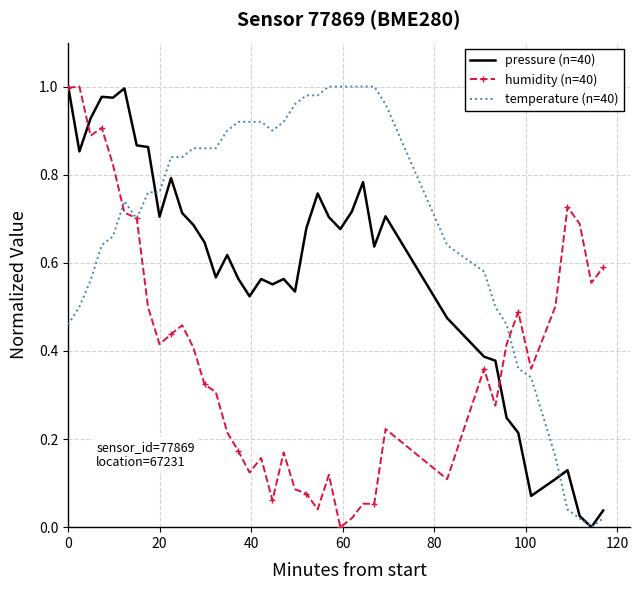

Which series has the largest total across all categories?

temperature (n=40)